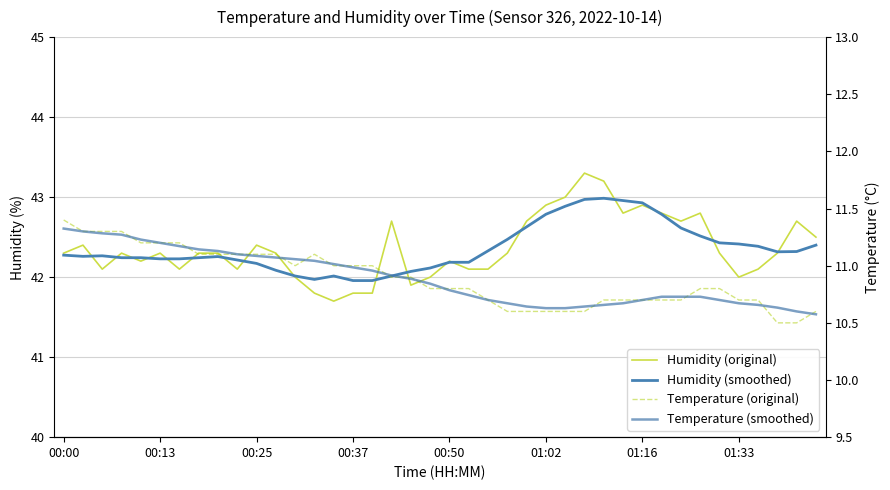

What is the value of the Temperature (smoothed) point at the 30th from the left?

10.7